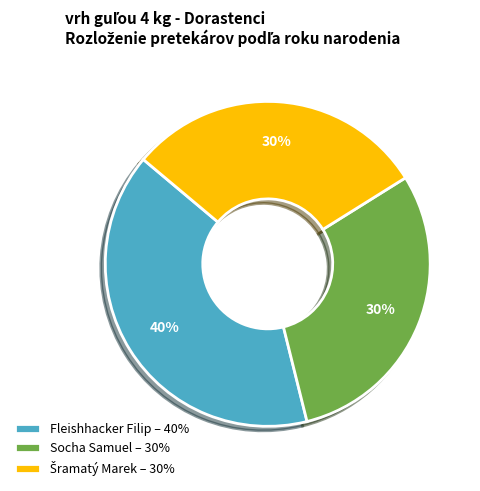

Between Fleishhacker Filip and Socha Samuel, which is larger?

Fleishhacker Filip